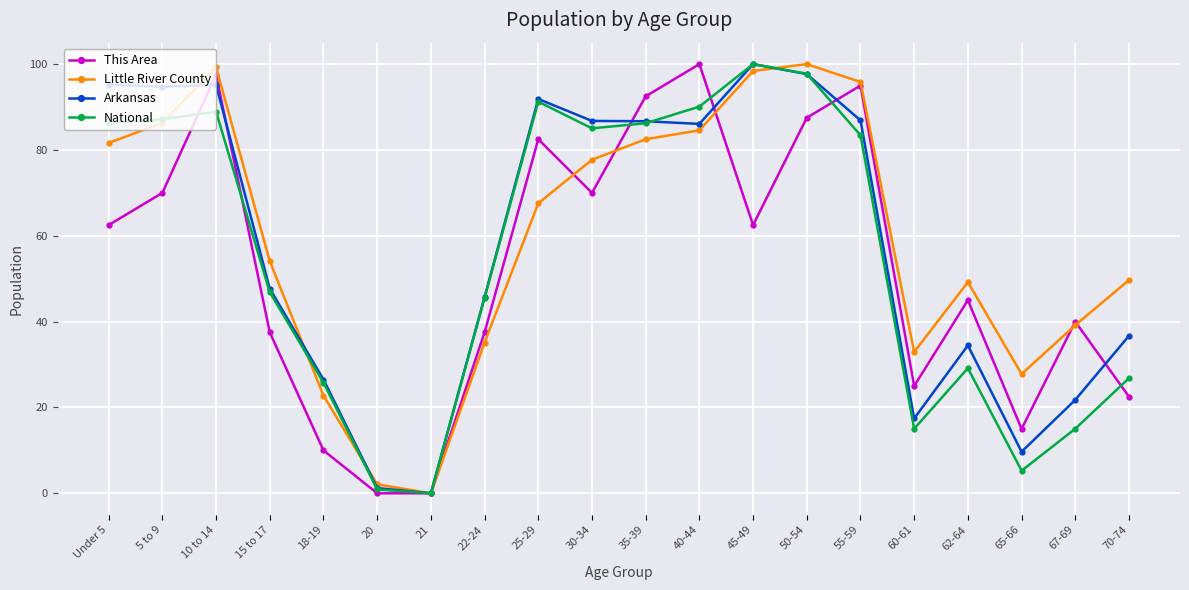

True or false: National has a value of 86.2 at 35-39.

True